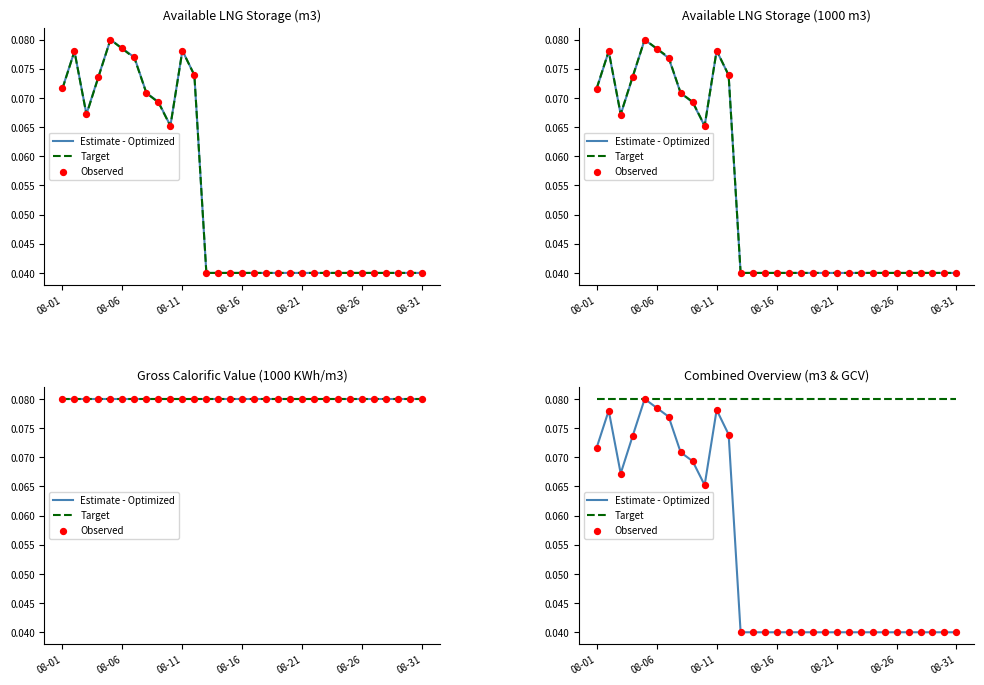

What are all the series names shown in the legend?

Estimate - Optimized, Target, Observed